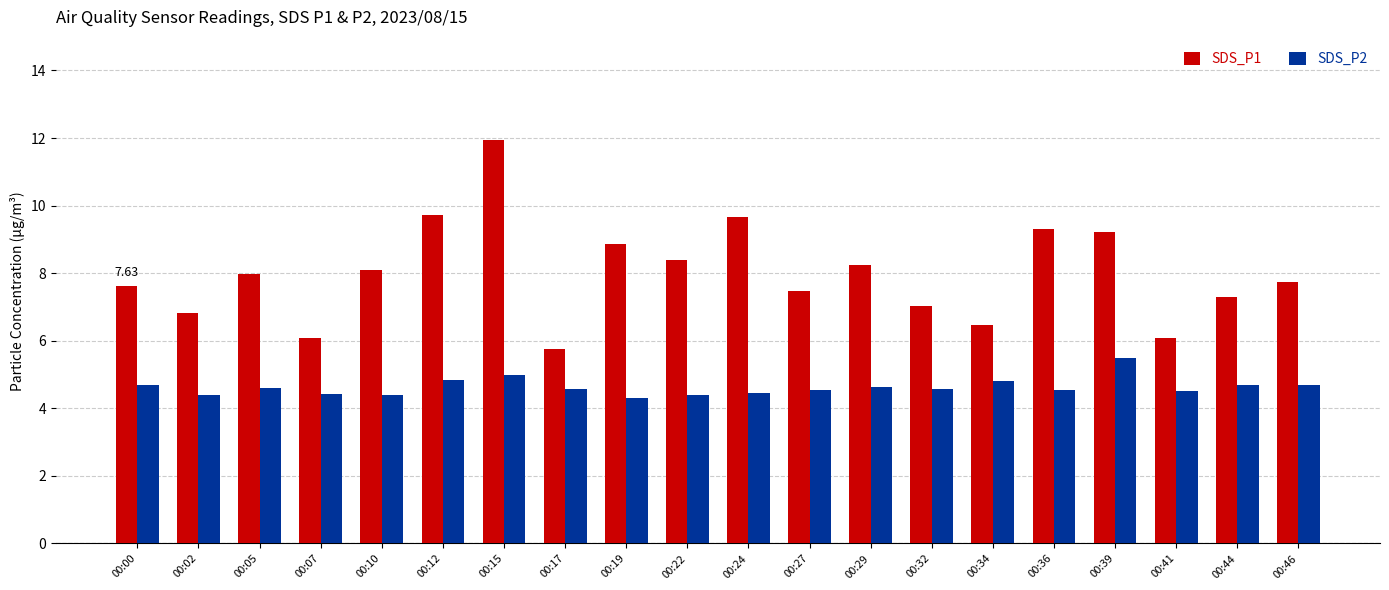

Is it true that SDS_P2 equals 4.4 at 00:07?

True